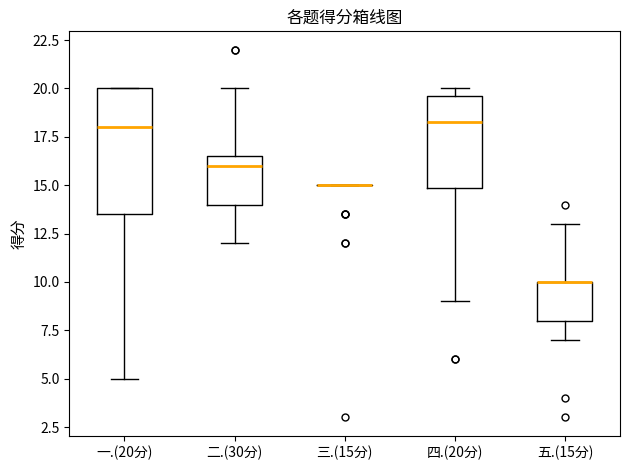

Where does the lower whisker of the box for 一.(20分) end on the y-axis? The values are not printed on the chart, so give them approximately, as read against the axis.

5.0